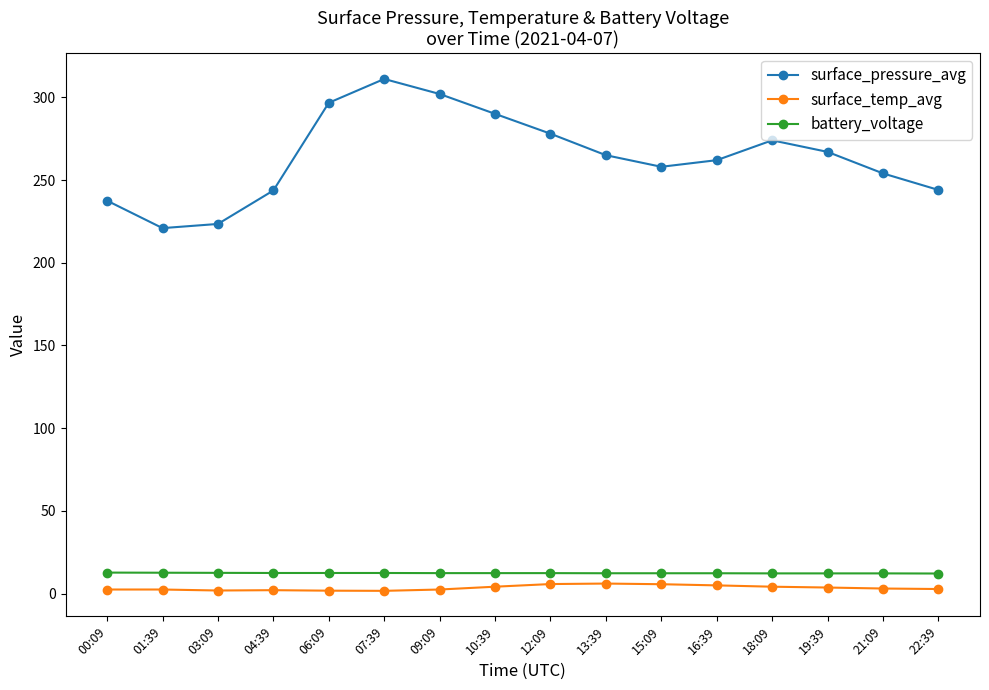

What is the label of the 1st point from the left?

00:09